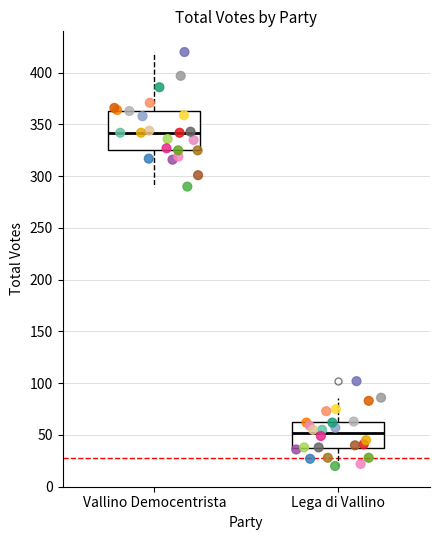

Reading left to right, transcribe this box plot: for each box, give where its median line is, the range the box spans, and where its two whiskers end, as read against the y-axis. The values are not printed on the chart, so give them approximately, as read against the axis.

Vallino Democentrista: median 340, box 325 to 365, whiskers 290 to 420
Lega di Vallino: median 50, box 40 to 60, whiskers 20 to 85